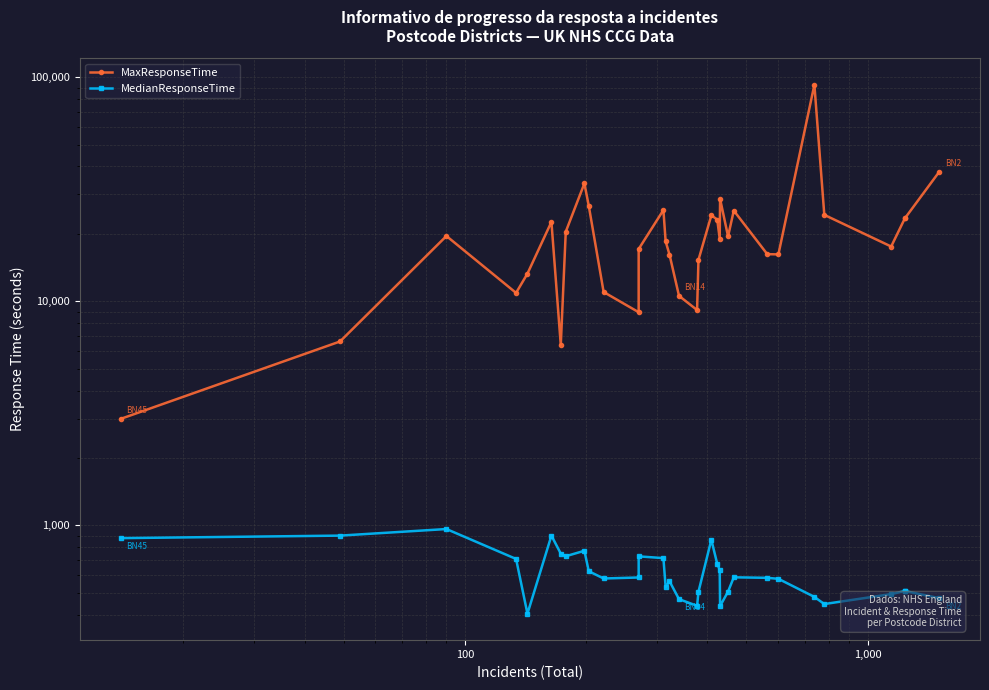

True or false: MaxResponseTime and MedianResponseTime intersect in this chart.

False